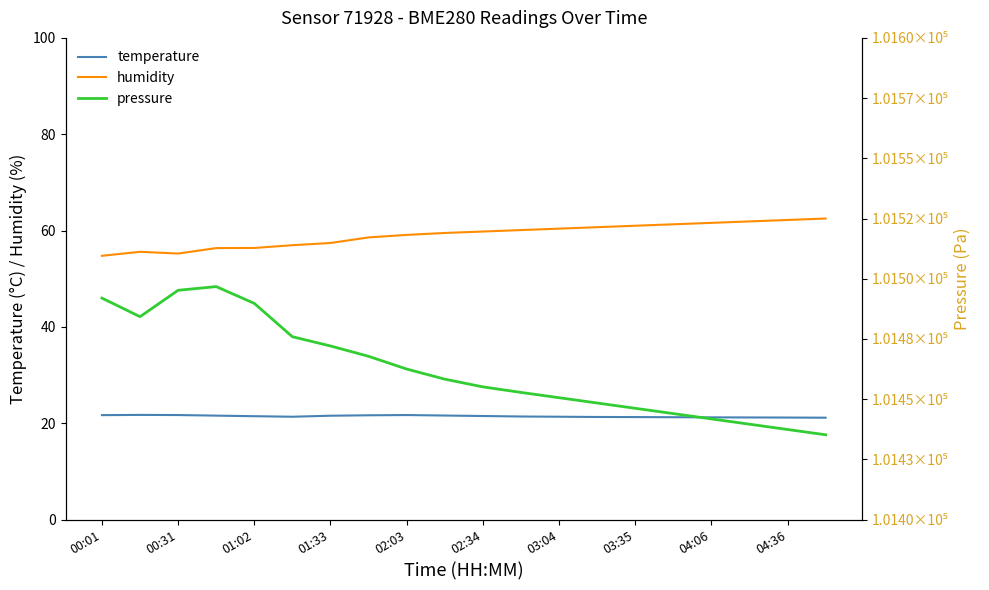

How many lines are shown in the chart?

3